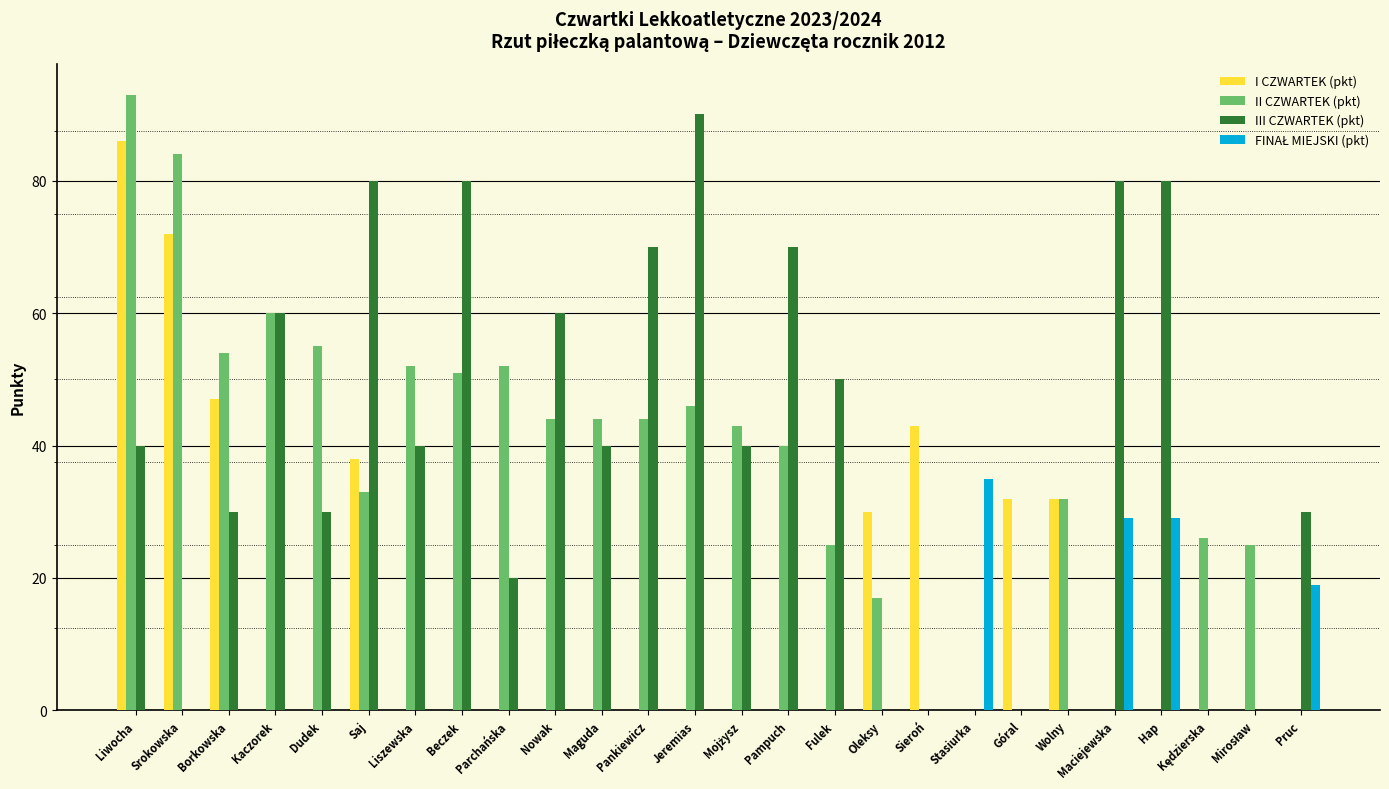

What is the sum of the II CZWARTEK (pkt) values at Oleksy and Pankiewicz?

61